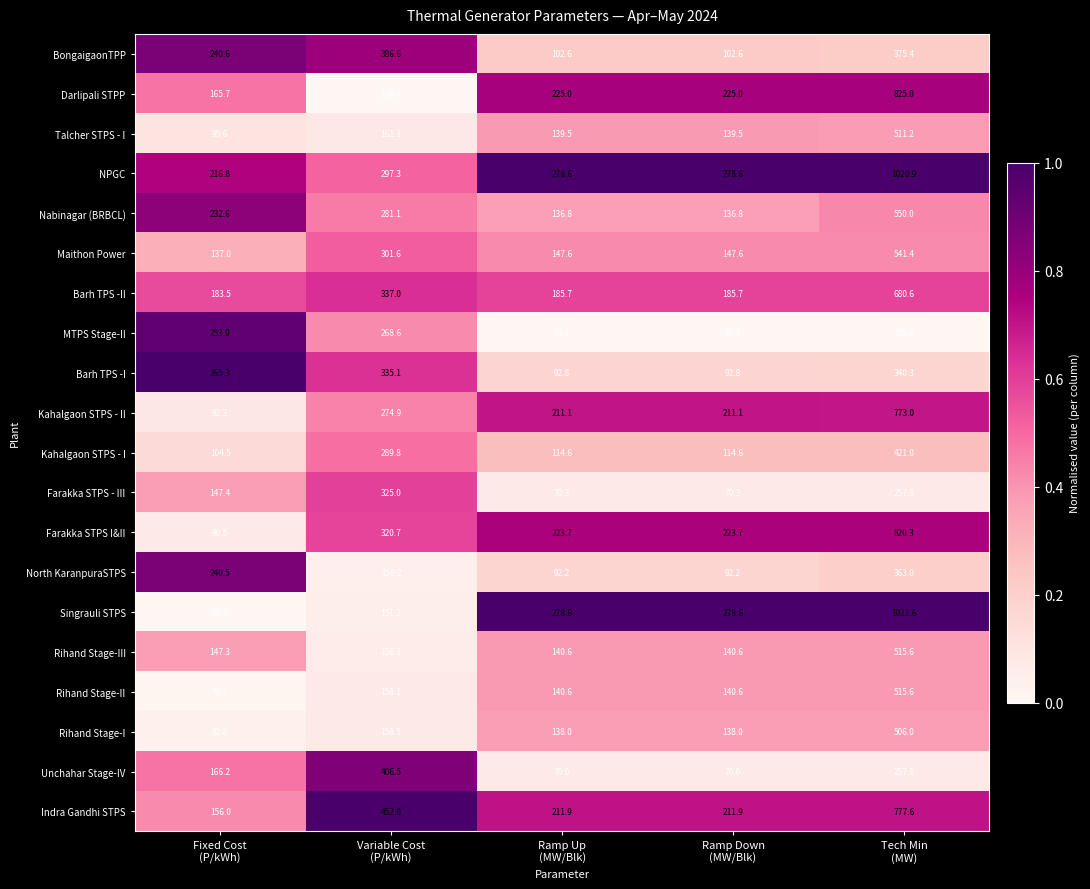

What is the average value of the MTPS Stage-II series?

164.6